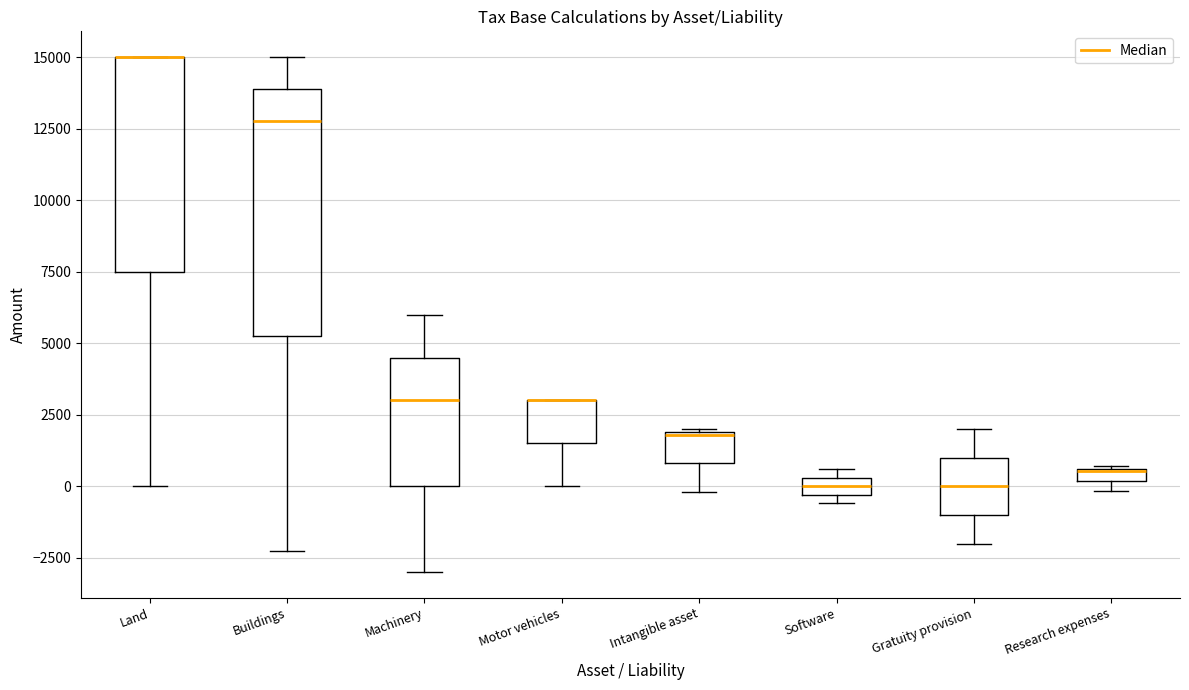

Which box is the tallest, from its lower edge to its upper edge?

Buildings